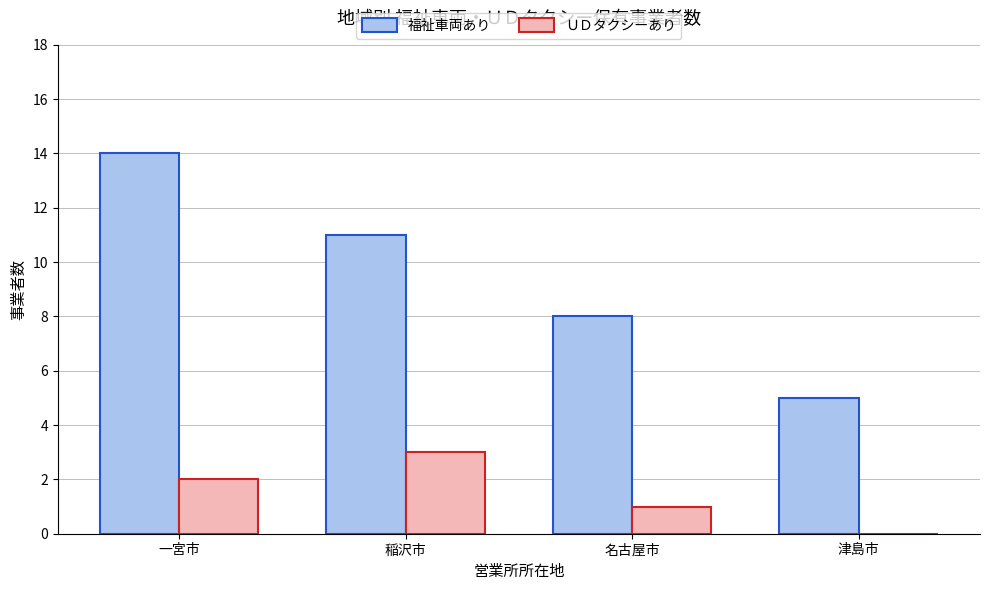

What is the highest value of the ＵＤタクシーあり series?

3